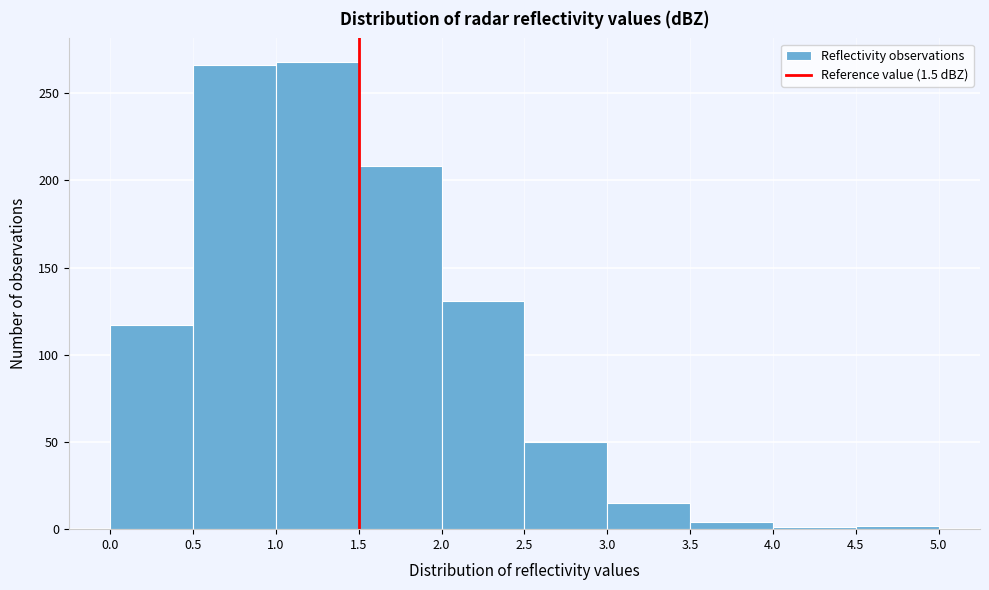

Reading left to right, list every bar in this chart as the range it spans on the x-axis followed by its height. The values are not printed on the chart, so give them approximately, as read against the axis.

0.0 to 0.5: 115
0.5 to 1.0: 265
1.0 to 1.5: 270
1.5 to 2.0: 210
2.0 to 2.5: 130
2.5 to 3.0: 50
3.0 to 3.5: 15
3.5 to 4.0: under 5
4.0 to 4.5: under 5
4.5 to 5.0: under 5